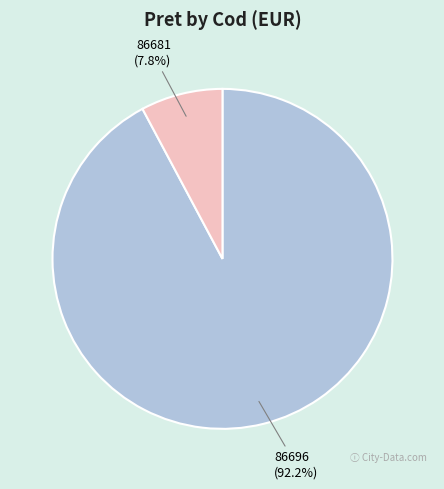

To the nearest percent, what percentage of the pie is 86696?

92%